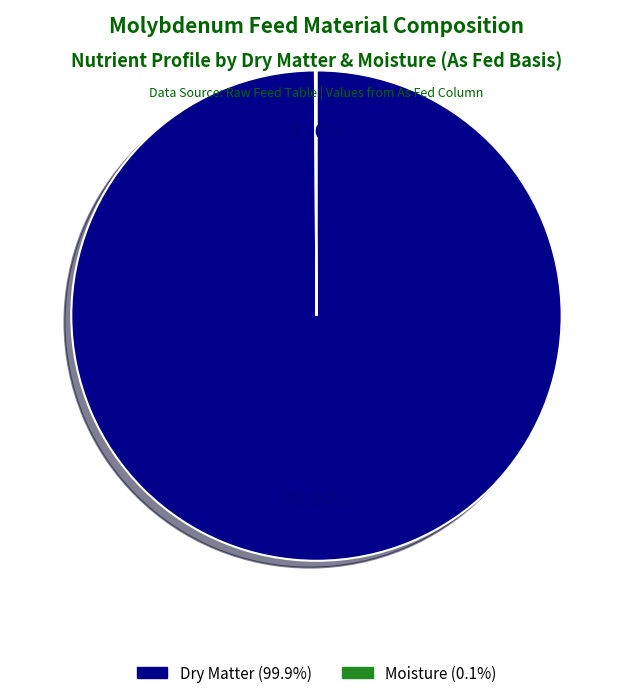

Is there any slice that represents more than half of the pie?

Yes